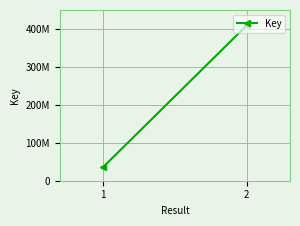

Approximately how many times larger is the value at 1 compared to 2?

0.1